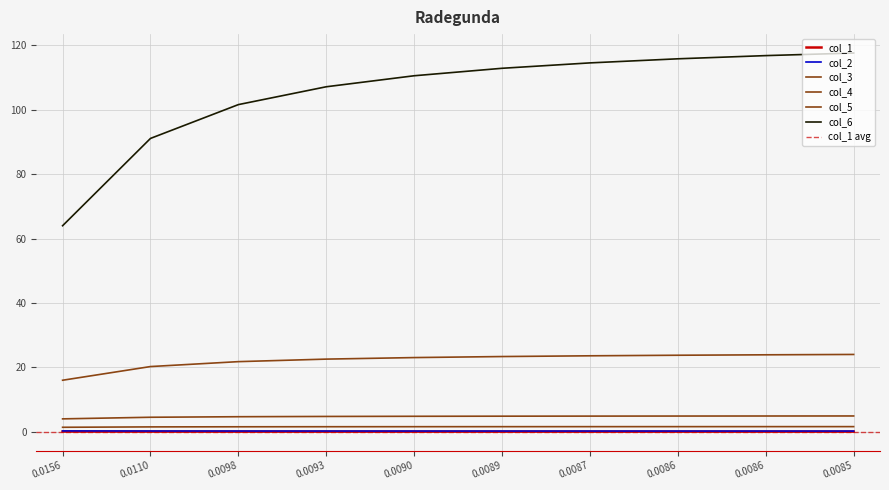

Between 0.0098 and 0.0090, which is larger?

0.0098